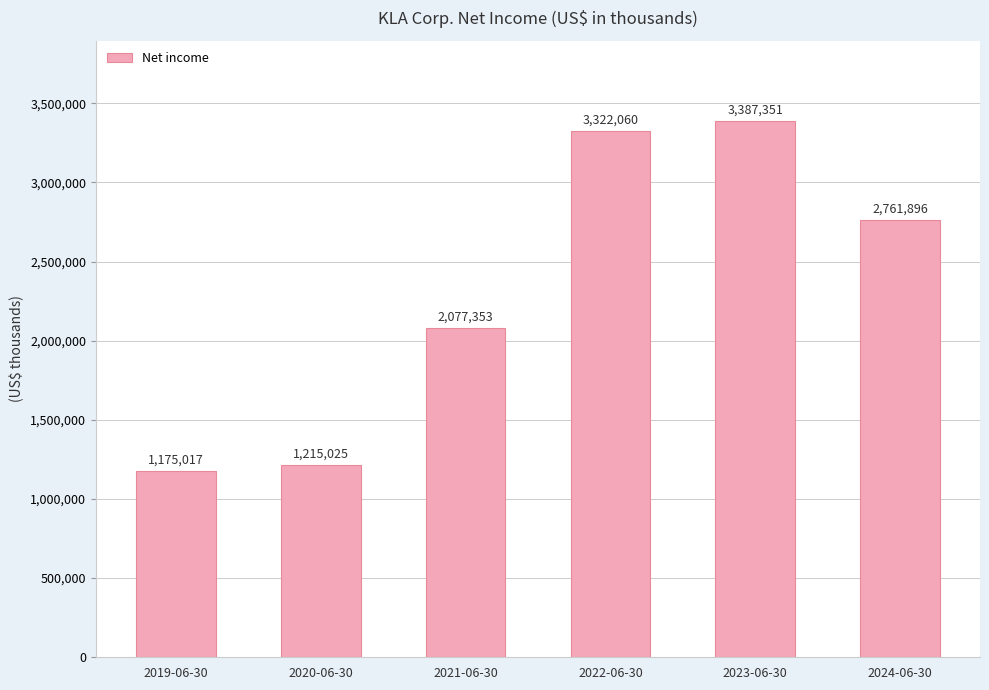

What is the value of the 4th bar from the left?

3322060